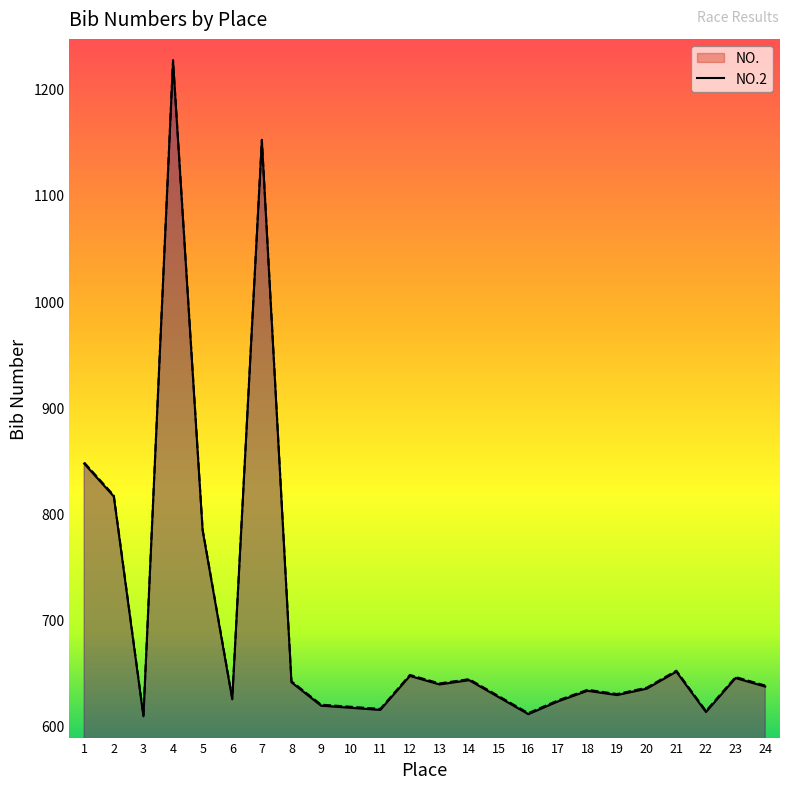

At 23, list the series in order from largest to smallest.

NO.2, NO.